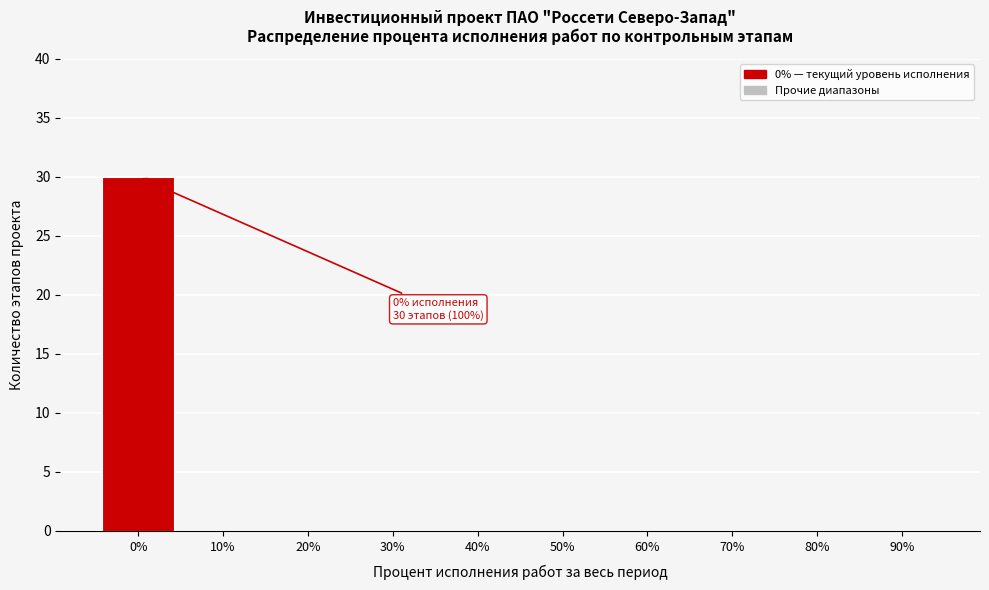

Reading right to left, extract all data points from this chart.

90%=0	80%=0	70%=0	60%=0	50%=0	40%=0	30%=0	20%=0	10%=0	0%=30